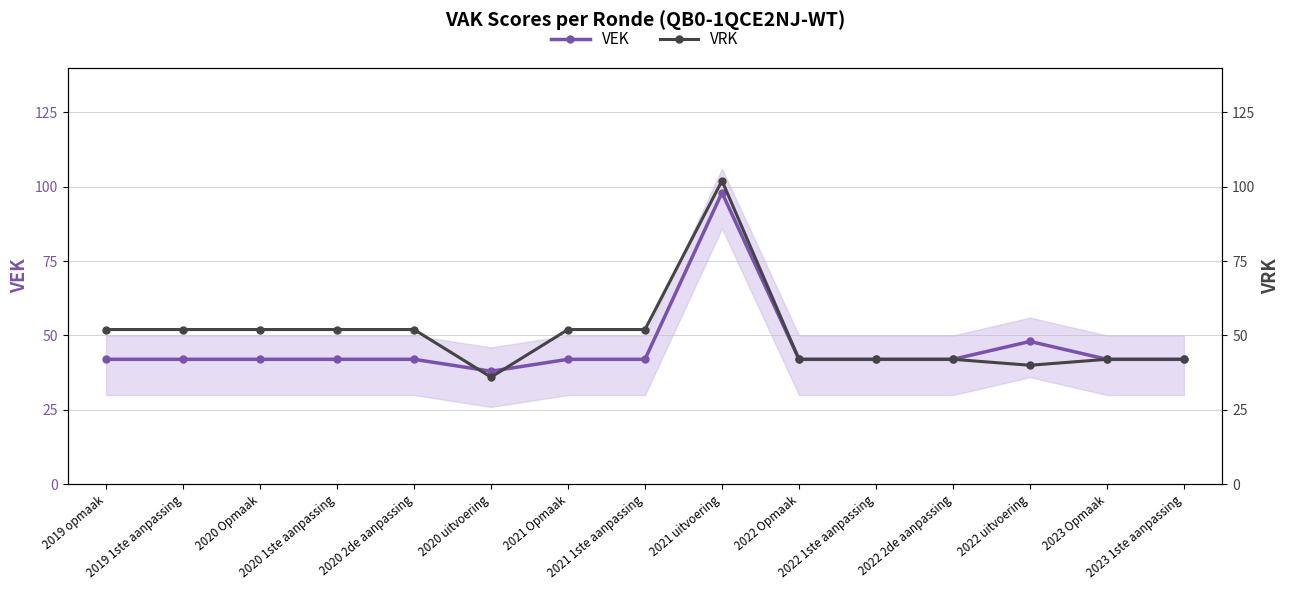

At 2020 2de aanpassing, list the series in order from smallest to largest.

VEK, VRK